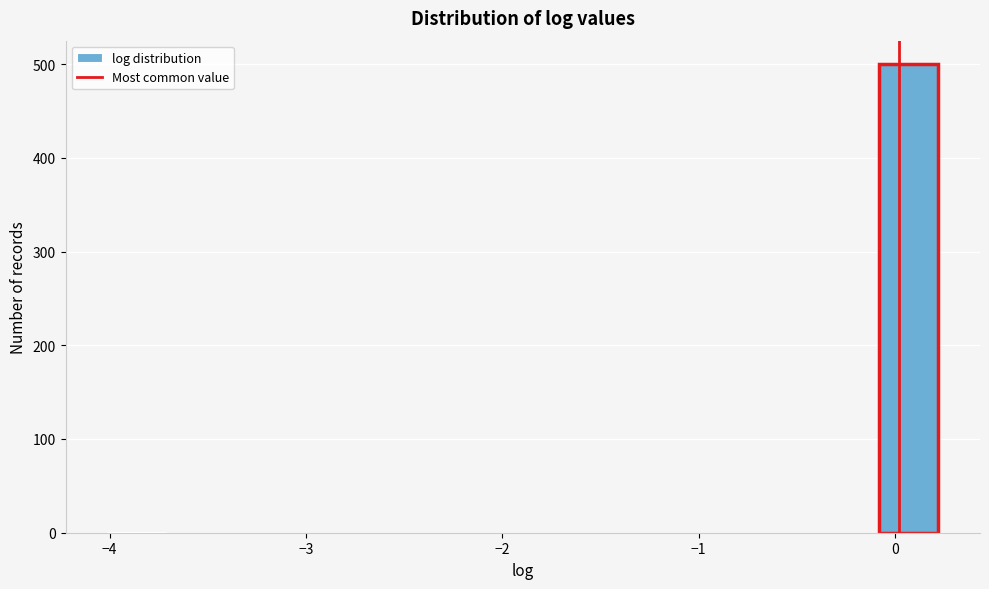

Around what value on the x-axis is the tallest bar? Give the approximate position of its centre, as read against the axis.

0.1